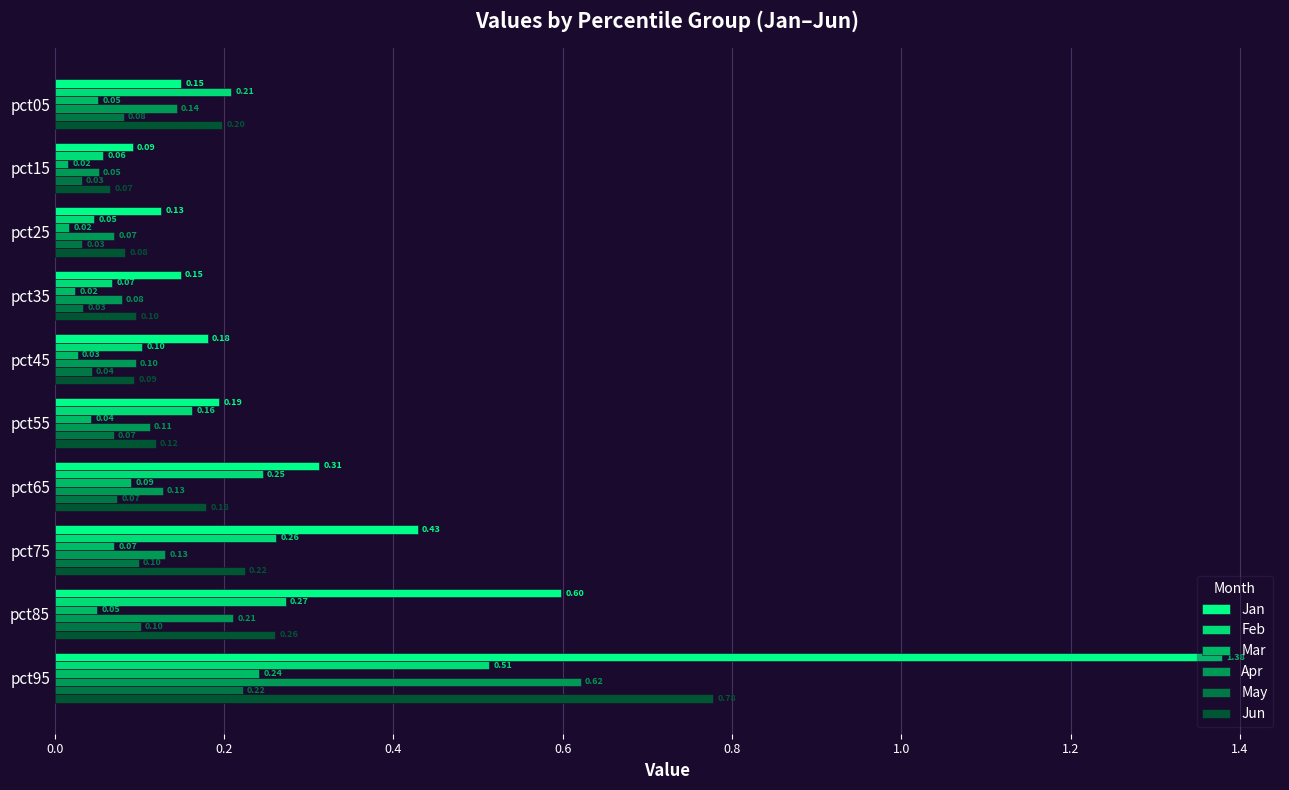

Count the number of data series in this chart.

6